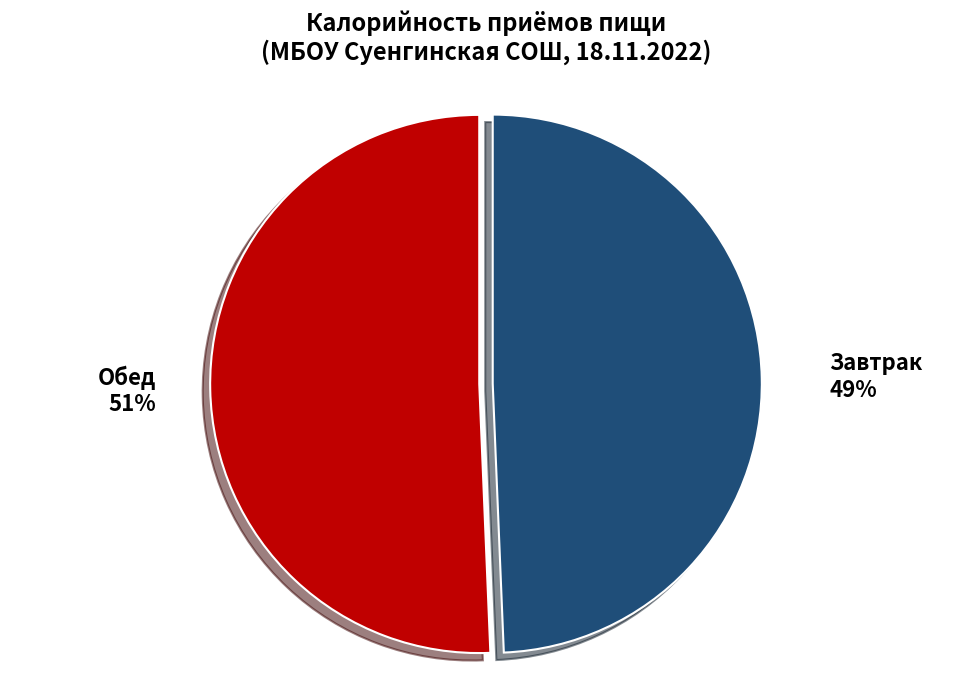

Is it true that Завтрак is 49% of the pie?

True